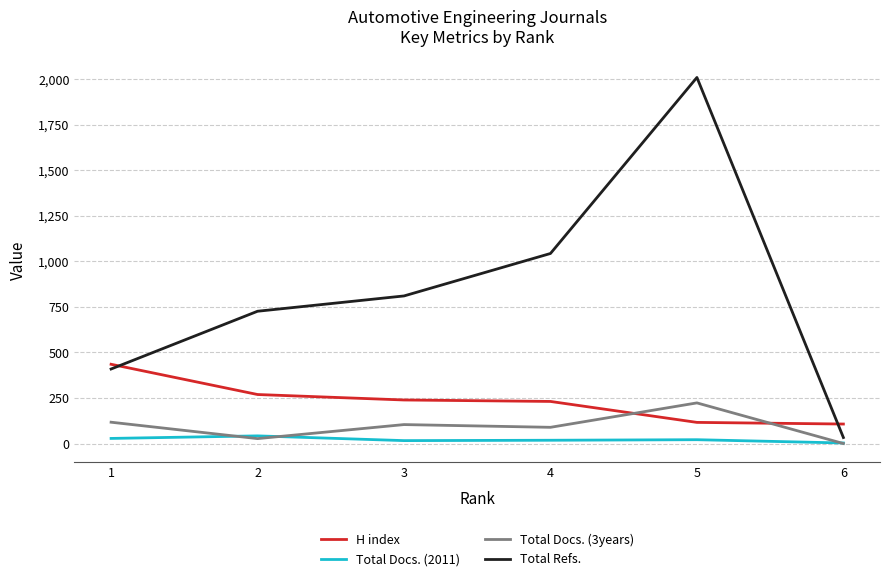

How many interior local peaks does the Total Refs. series have?

1